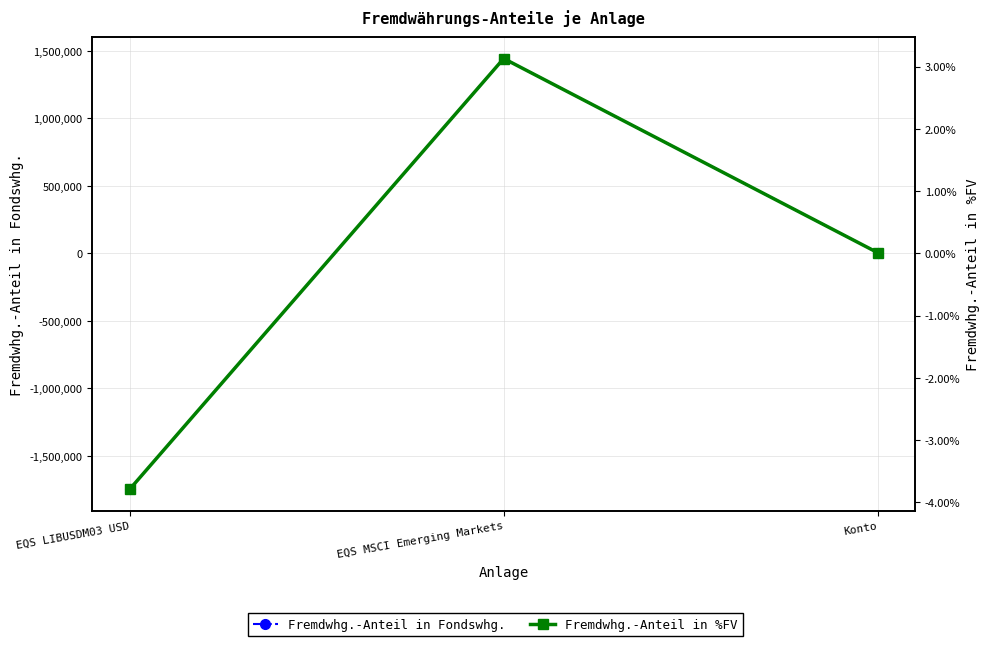

Rank the series by their average value, from highest to lowest.

Fremdwhg.-Anteil in %FV, Fremdwhg.-Anteil in Fondswhg.